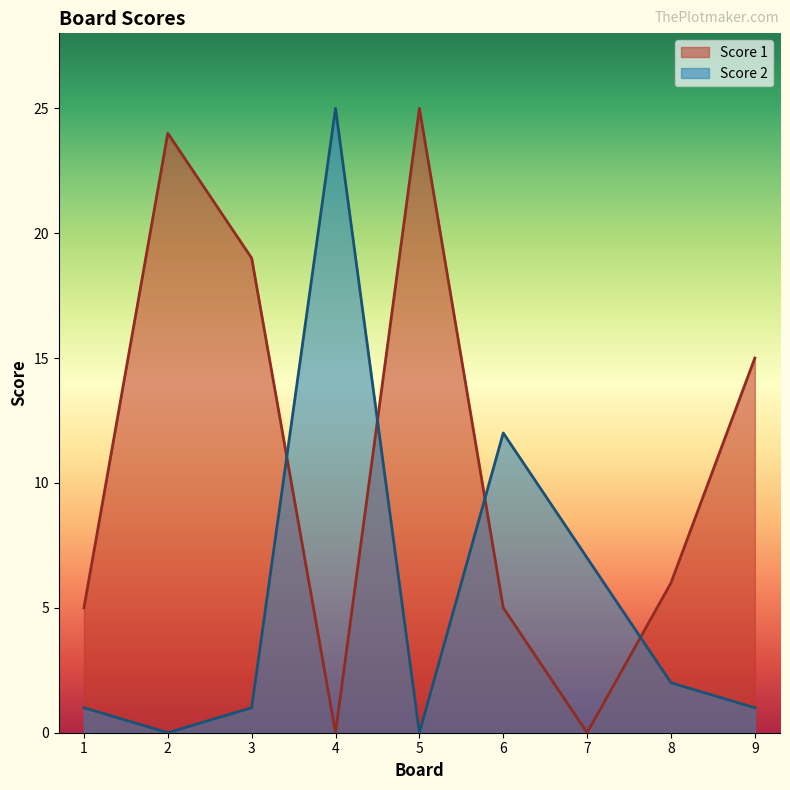

What is the average value of the Score 1 series?

11